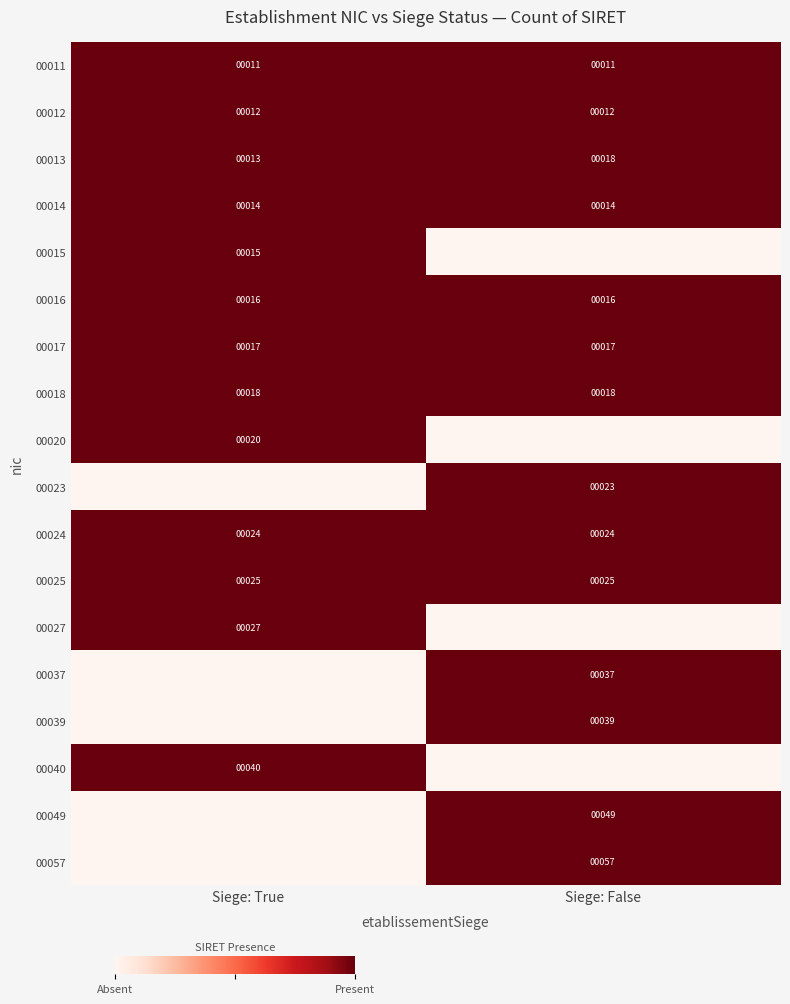

Is the value of 00012 at Siege: False greater than the value of 00025 at Siege: False?

No